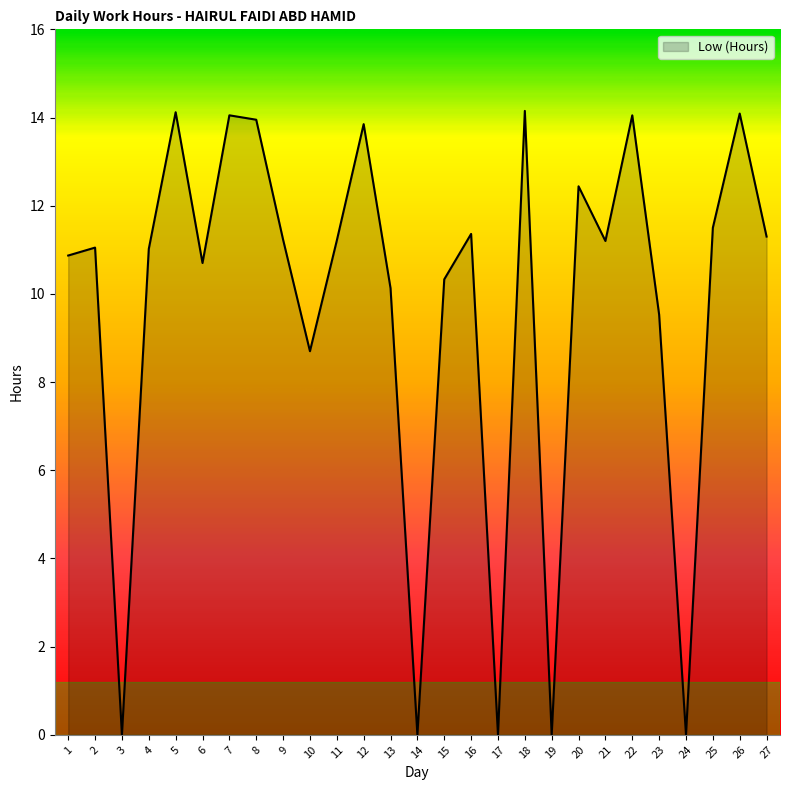

What is the difference between the maximum and minimum values?

14.2